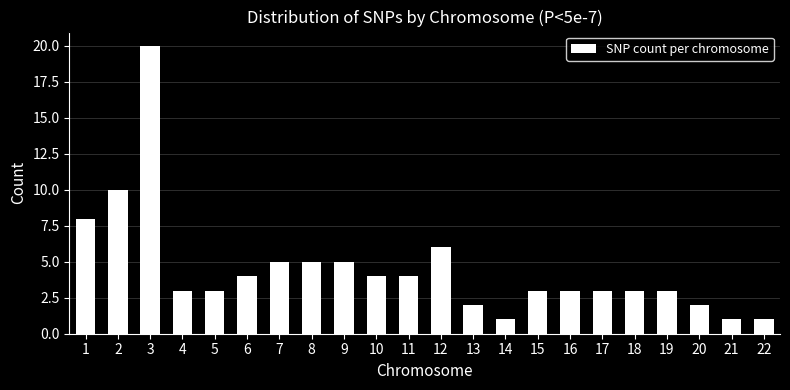

Reading left to right, what are all the values shown in this chart?

1=8	2=10	3=20	4=3	5=3	6=4	7=5	8=5	9=5	10=4	11=4	12=6	13=2	14=1	15=3	16=3	17=3	18=3	19=3	20=2	21=1	22=1